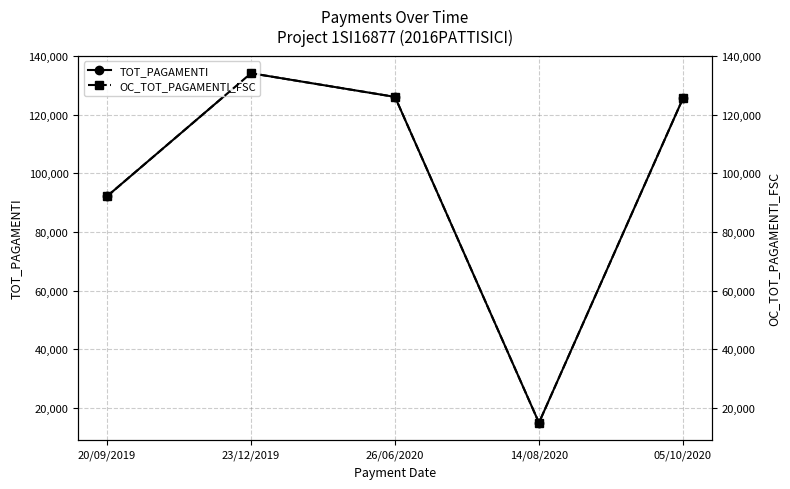

True or false: TOT_PAGAMENTI has a value of 146936.2 at 20/09/2019.

False